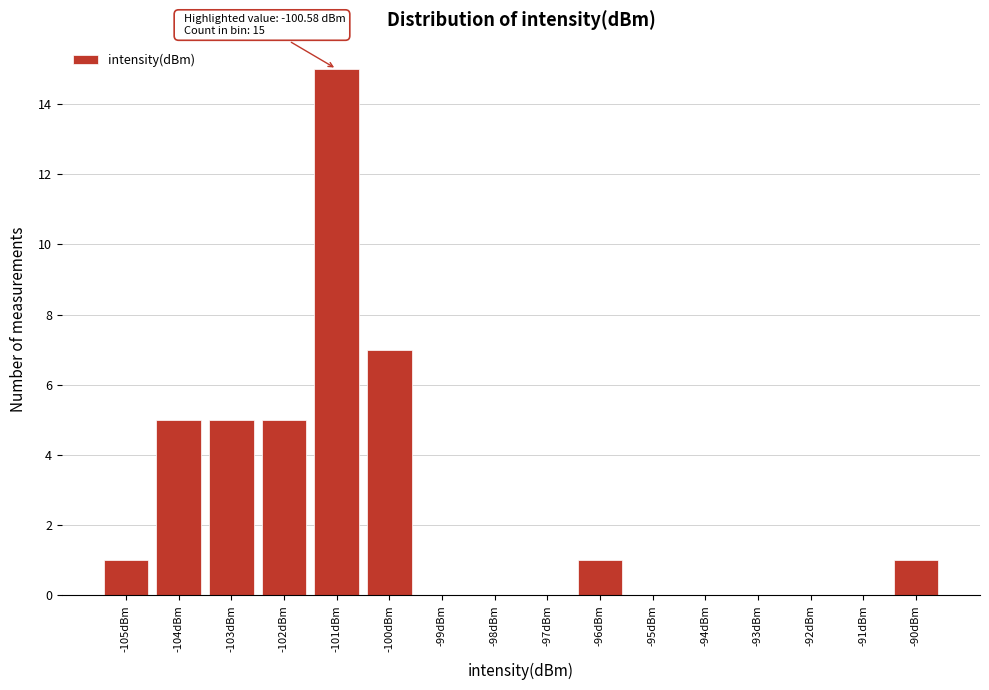

Over which range of the x-axis is the bar tallest?

-101.5 to -100.5